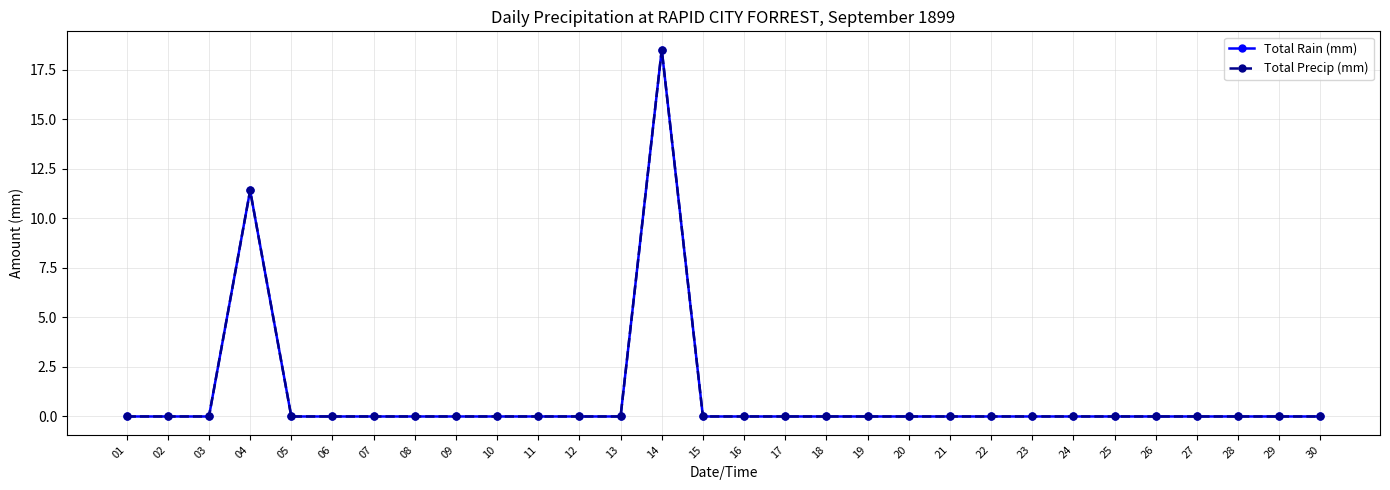

The Total Rain (mm) series shows 19.6 at 04. True or false?

False